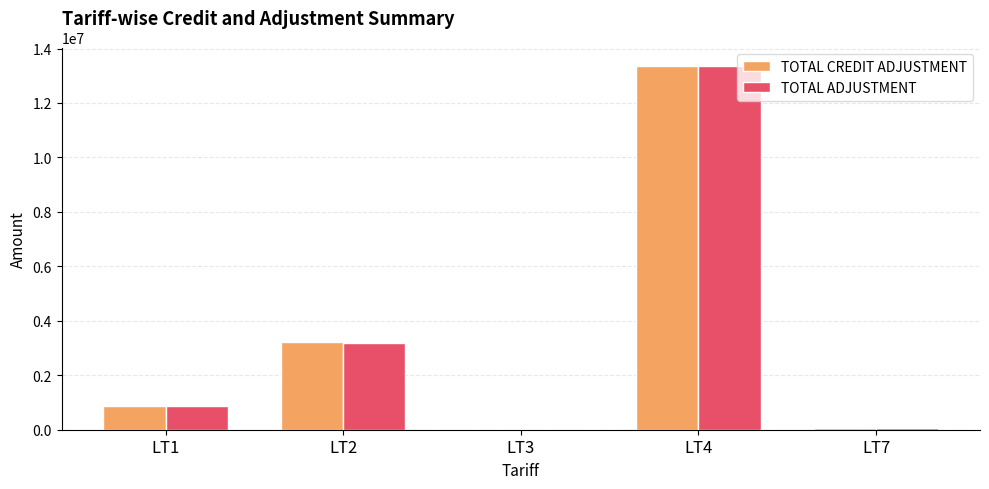

What value does the TOTAL CREDIT ADJUSTMENT series have at LT3?

4272.9